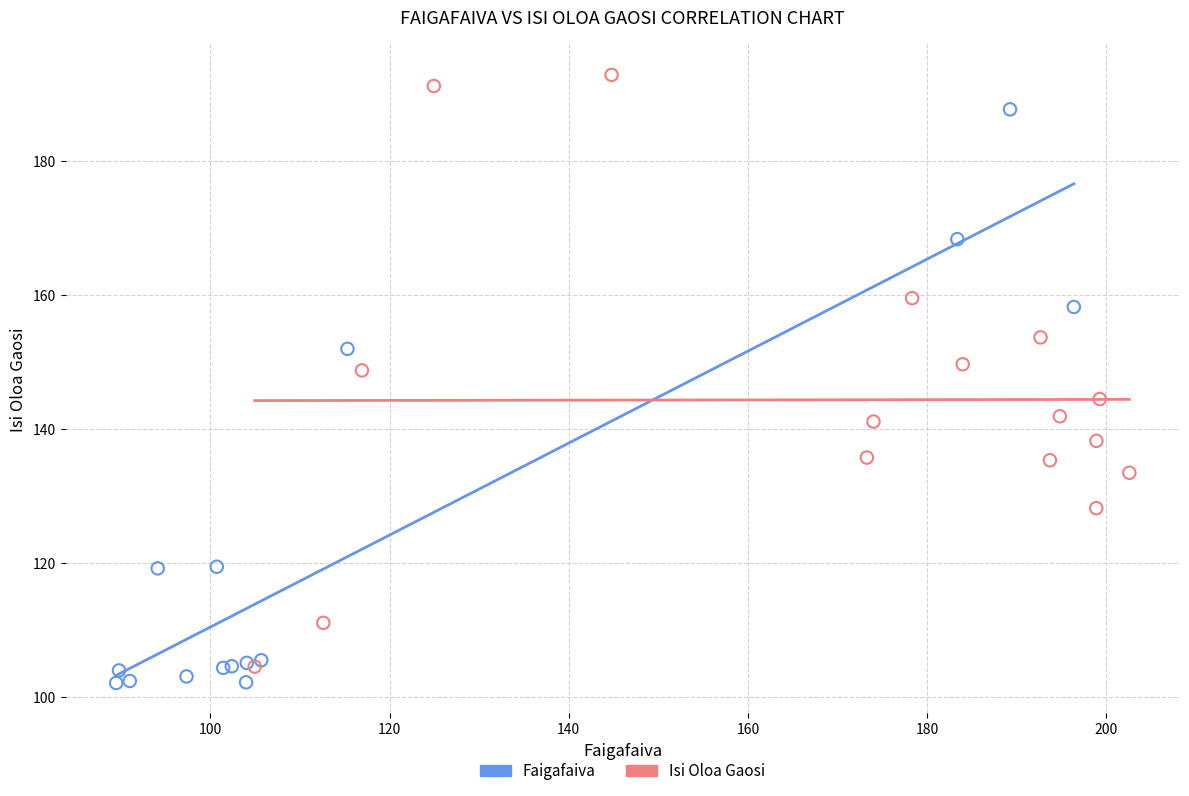

Which series has the widest spread of Y values?

Isi Oloa Gaosi